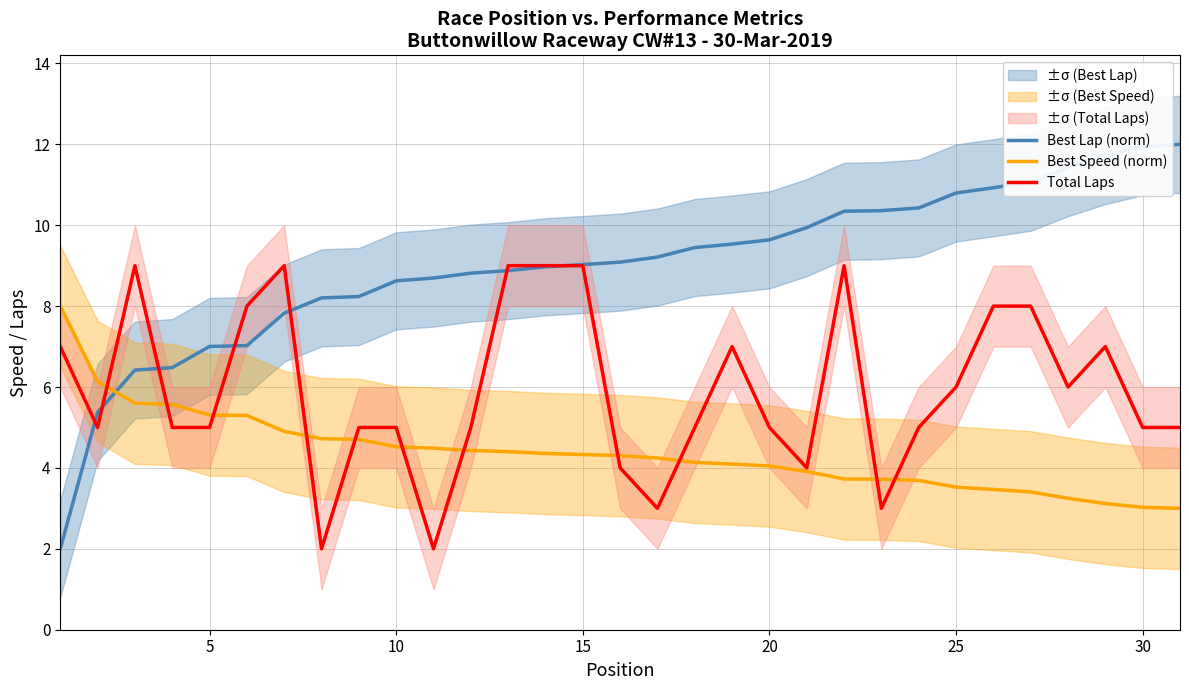

How many data points in Best Lap (norm) are above 9?

17